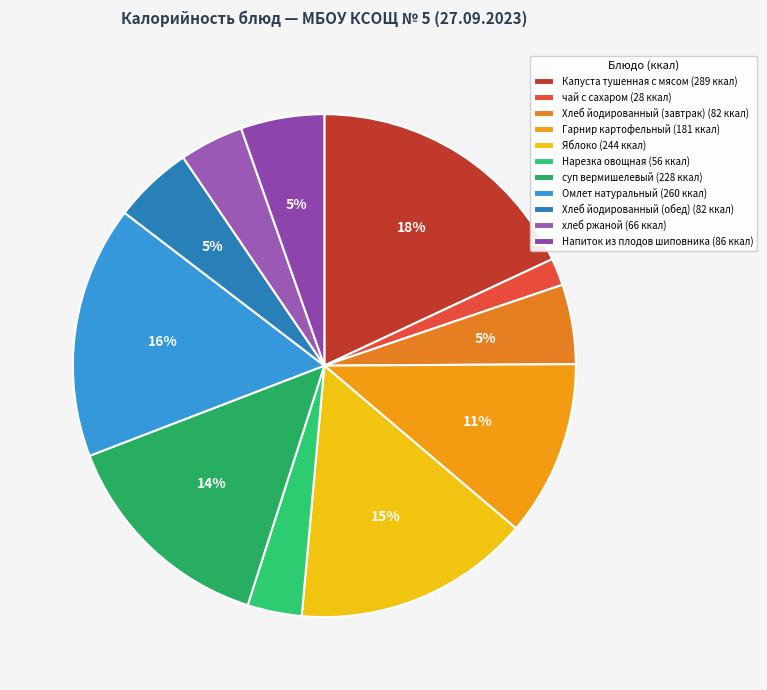

Rank the categories by value from lowest to highest.

чай с сахаром, Нарезка овощная, хлеб ржаной, Хлеб йодированный (завтрак), Хлеб йодированный (обед), Напиток из плодов шиповника, Гарнир картофельный, суп вермишелевый, Яблоко, Омлет натуральный, Капуста тушенная с мясом